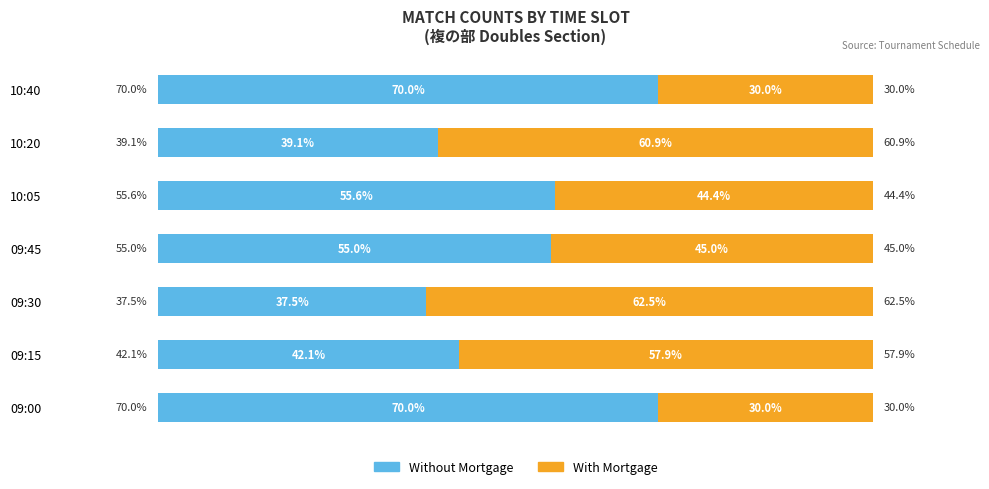

At which label does Without Mortgage reach its minimum?

09:30